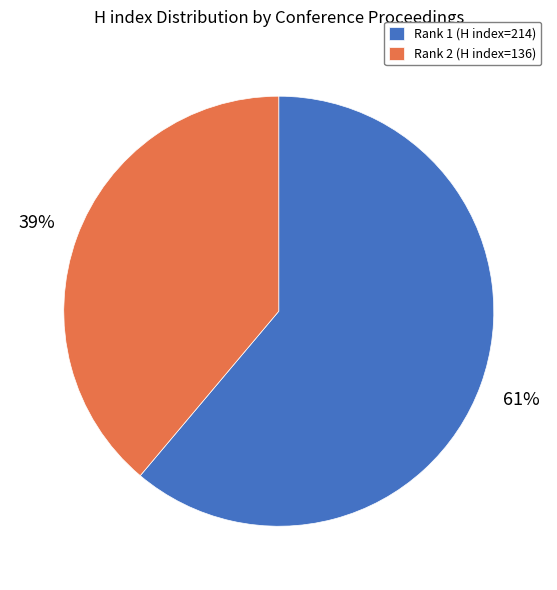

How many slices are in this pie chart?

2